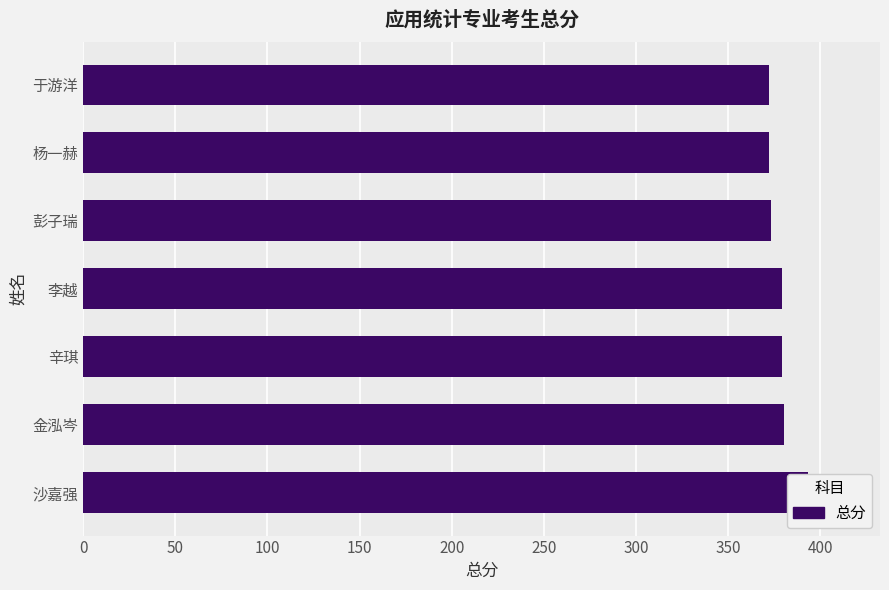

Reading left to right, list all the values displayed in this chart.

393	380	379	379	373	372	372